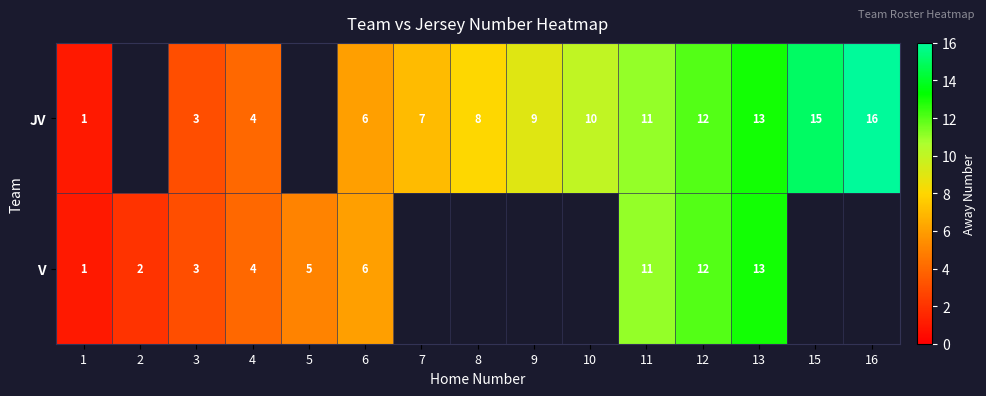

The value of JV at 4 is 4. True or false?

True